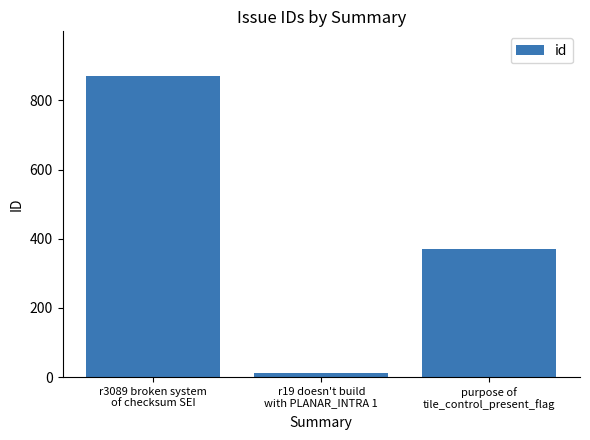

Does the chart contain stacked bars?

No